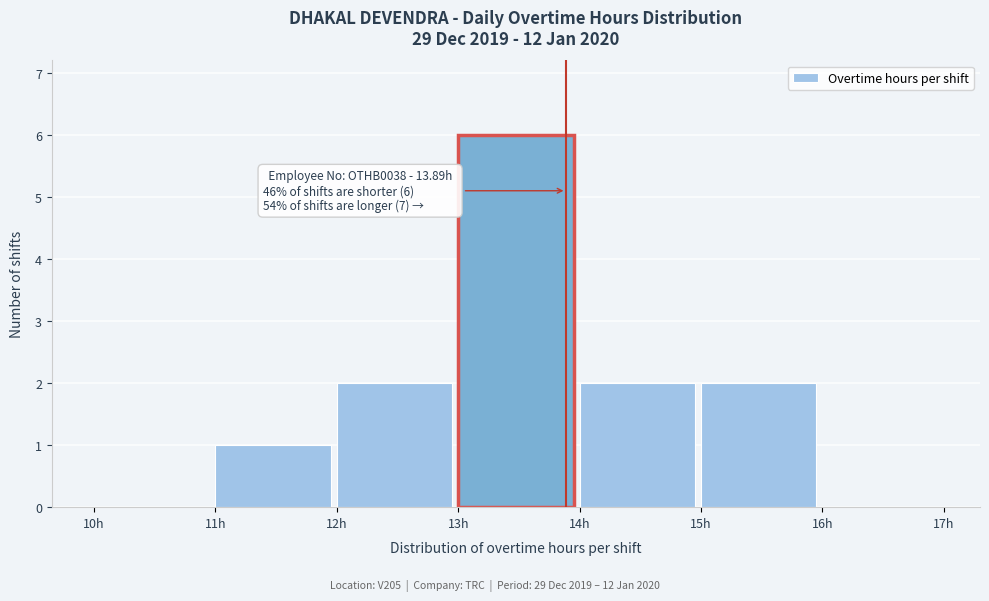

Which range on the x-axis has the tallest bar?

13 to 14